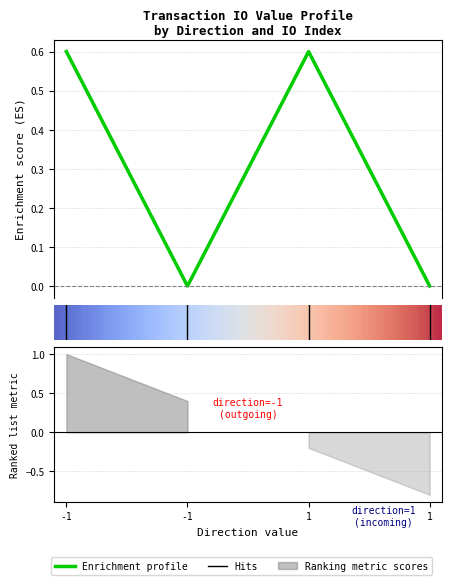

Does the chart display data point markers on the line(s)?

No